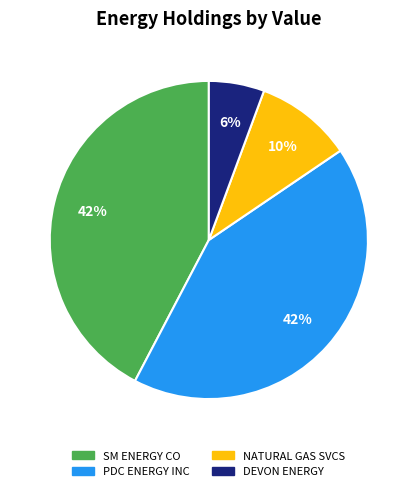

Is there a majority slice in this chart?

No